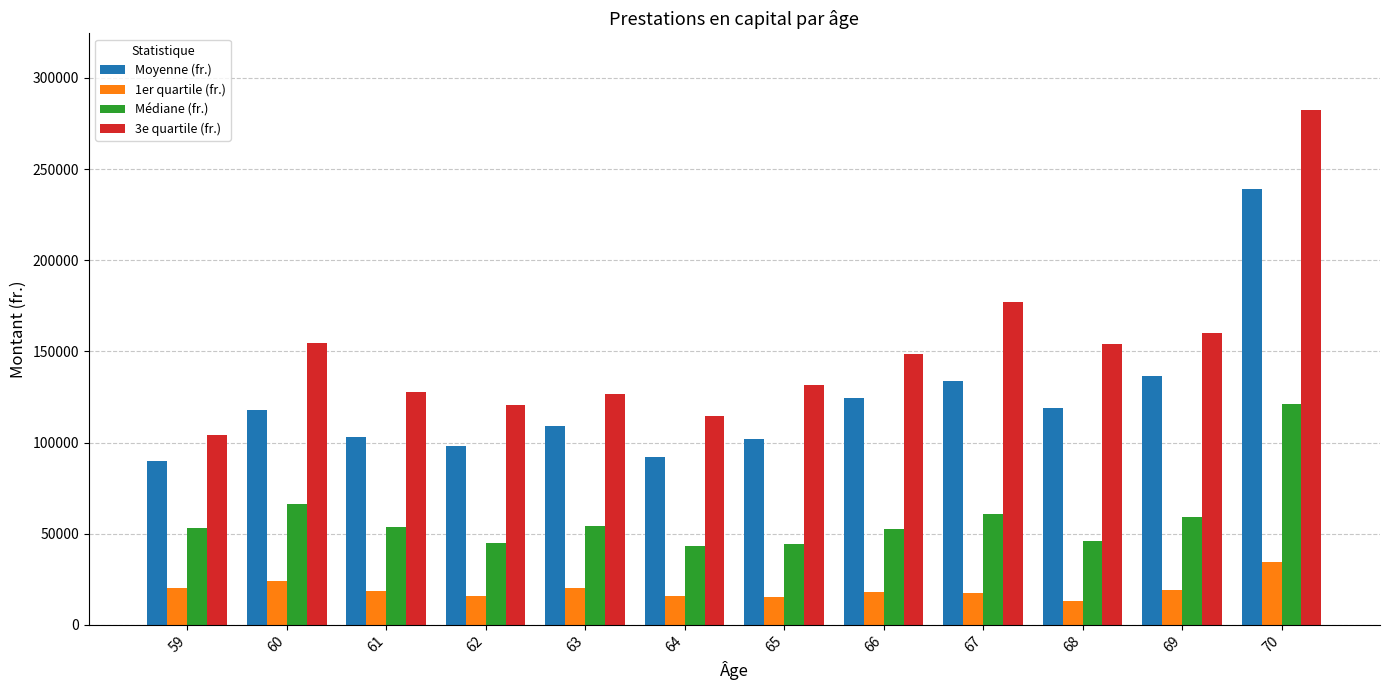

How many values in the Moyenne (fr.) series exceed 117727?

6